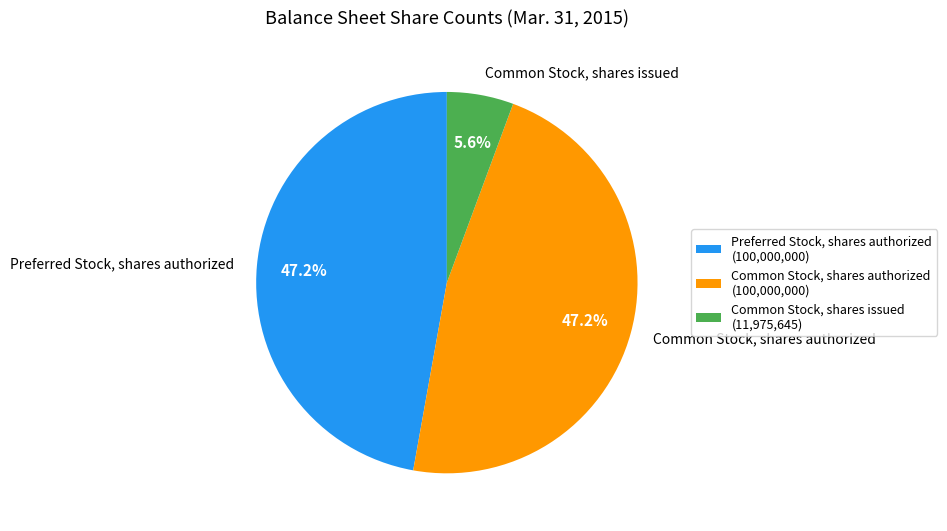

What percentage is NOT represented by Preferred Stock, shares authorized?

52.8%